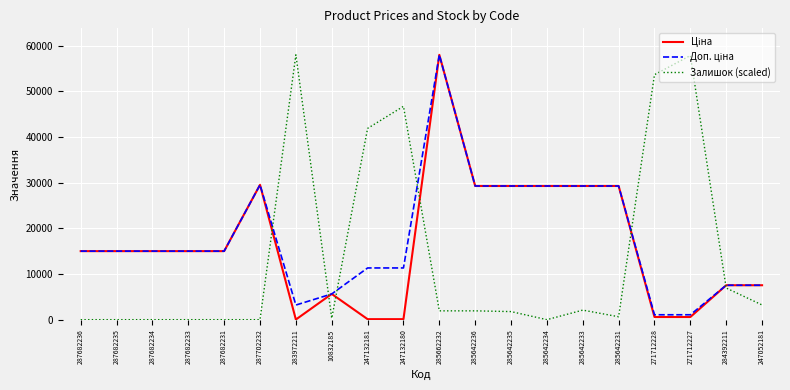

What is the total value across all series at 284392211?

22024.0